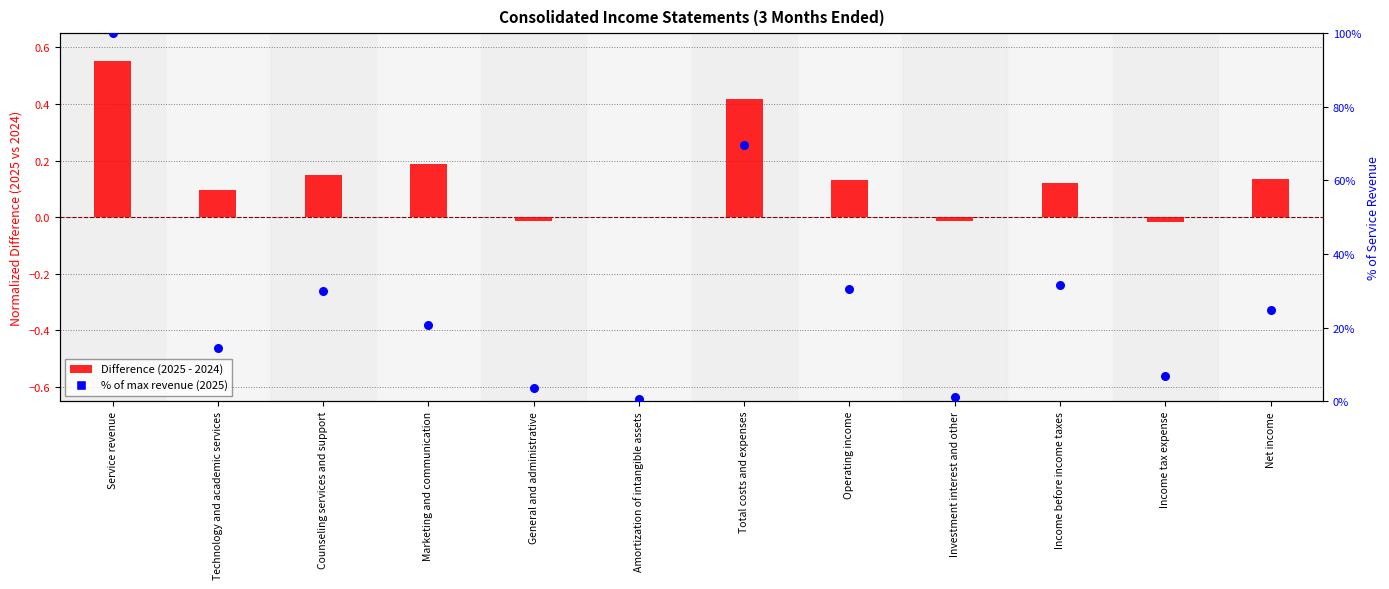

Is the value of % of max revenue (2025) at Amortization of intangible assets greater than the value of Difference (2025 - 2024) at Operating income?

Yes